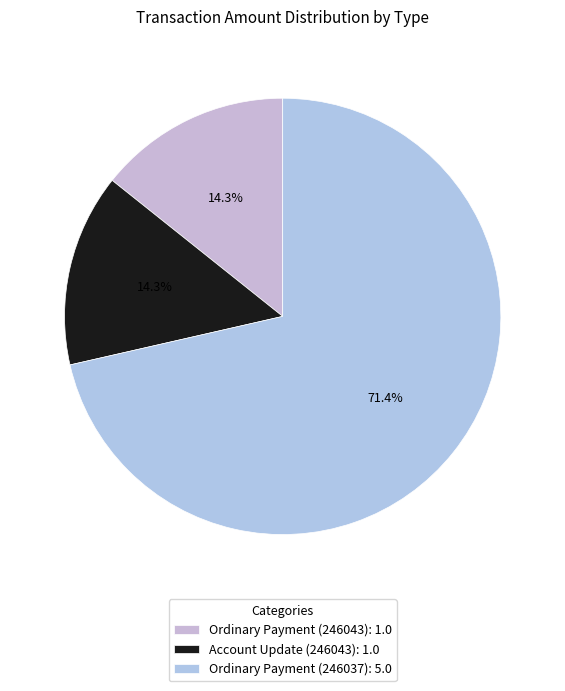

Rank the categories by value from lowest to highest.

Ordinary Payment (246043), Account Update (246043), Ordinary Payment (246037)